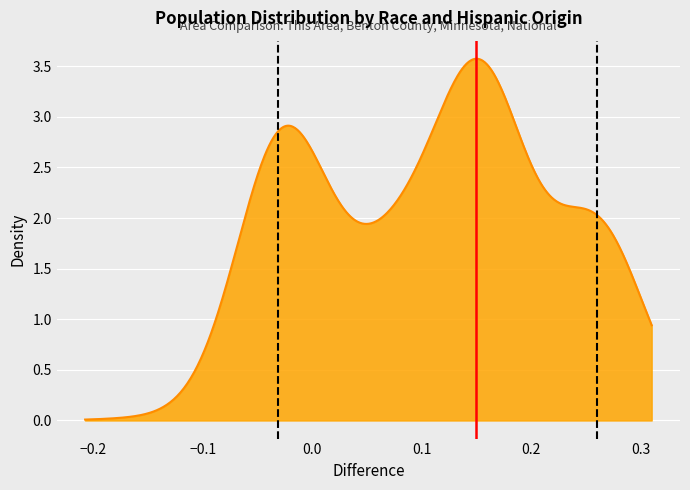

The HDI High (0.26) series shows 1 at −0.2. True or false?

False